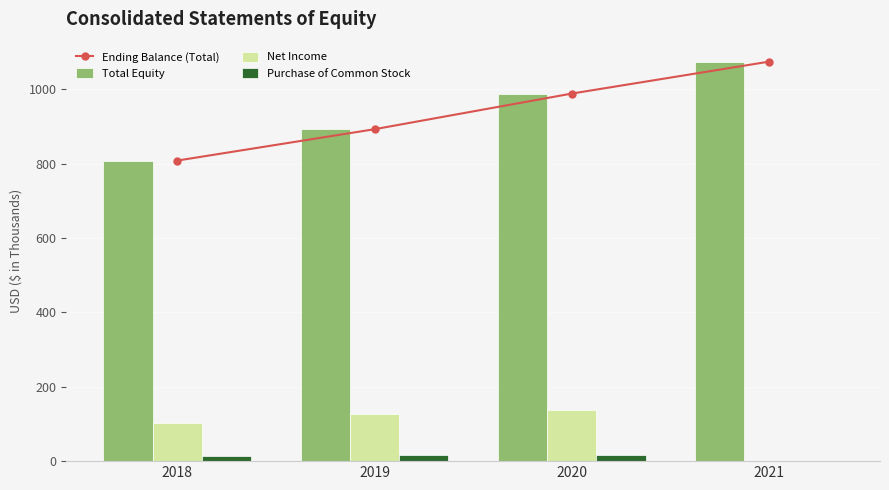

At which label does Total Equity reach its minimum?

2018